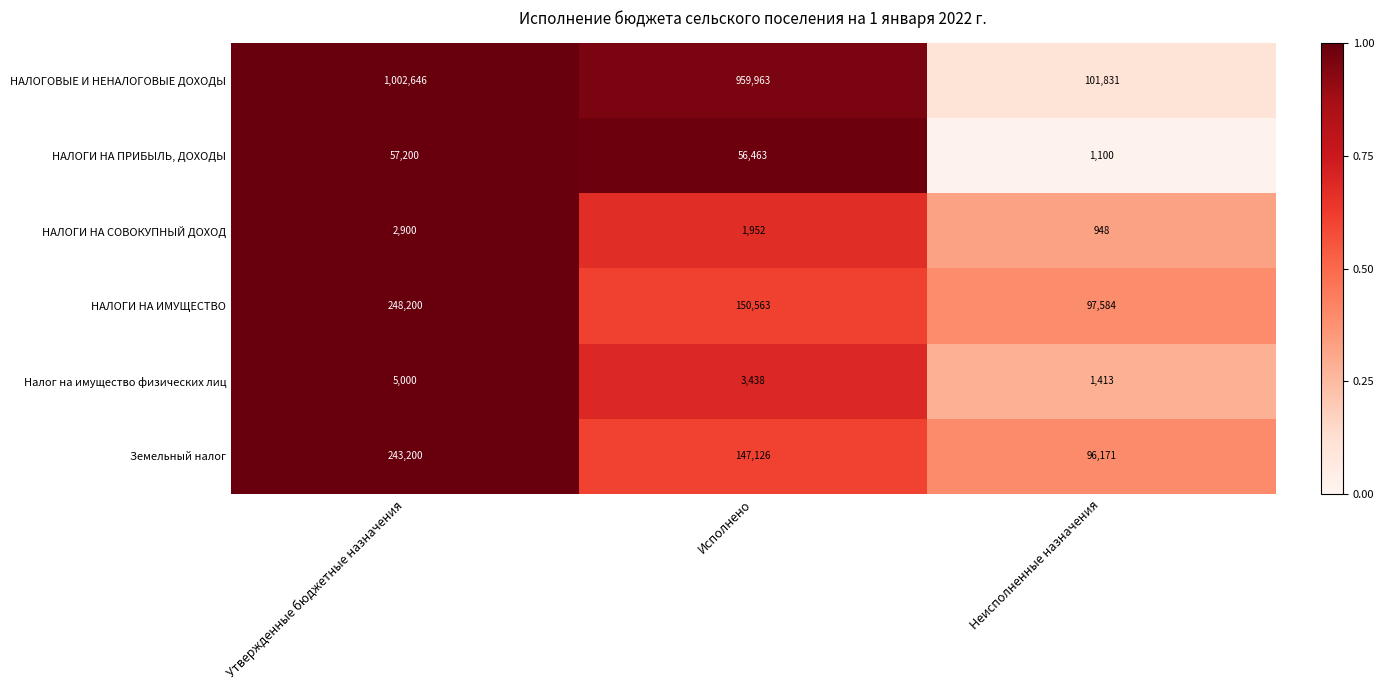

Is it true that Земельный налог equals 65563 at Исполнено?

False